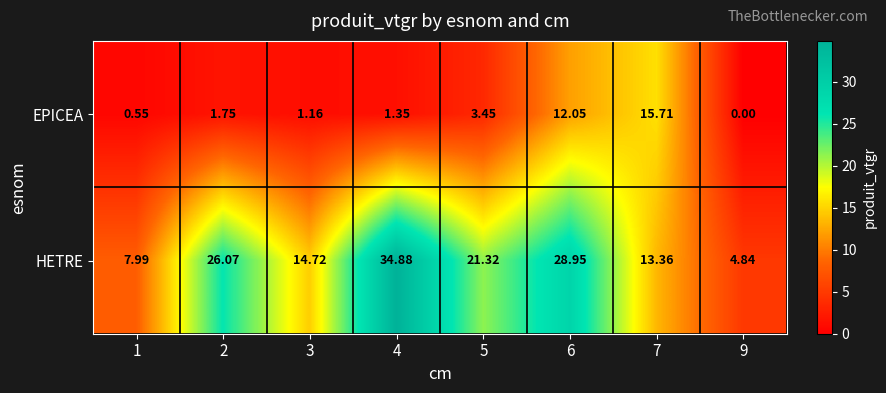

List the series in order of their overall mean, lowest first.

EPICEA, HETRE